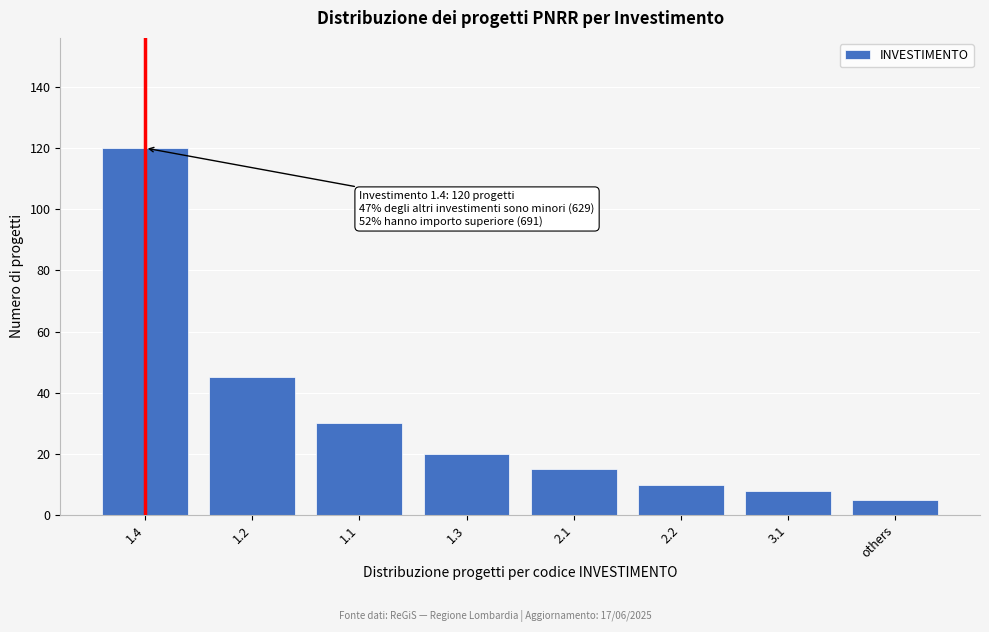

Reading left to right, extract all data points from this chart.

1.4=120	1.2=45	1.1=30	1.3=20	2.1=15	2.2=10	3.1=8	others=5